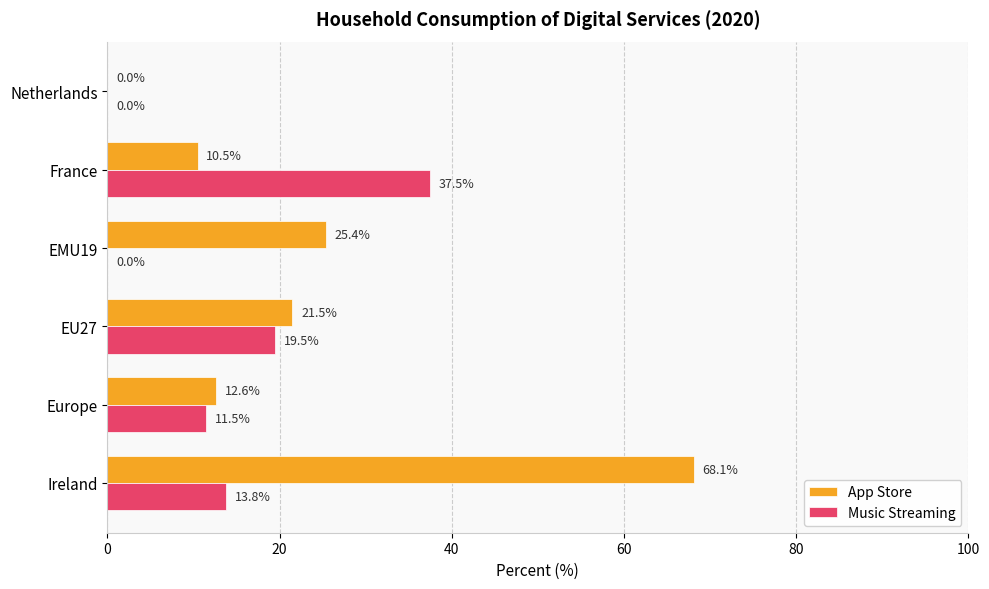

Where is Music Streaming nearest to the value 18?

EU27